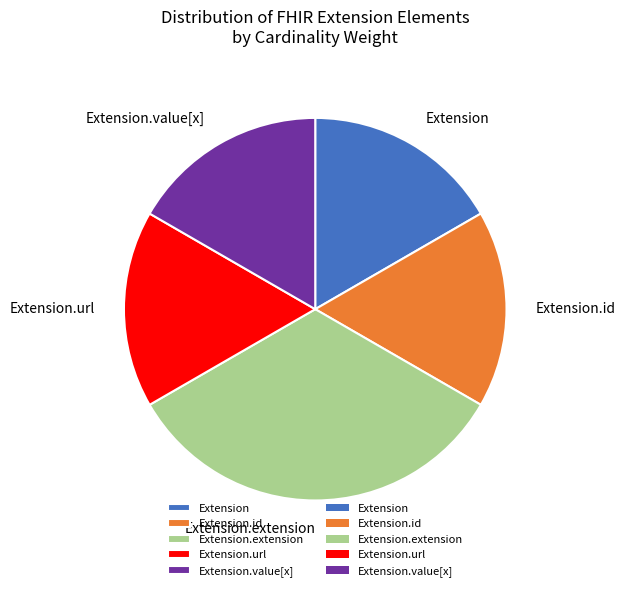

Which slice is the largest?

Extension.extension